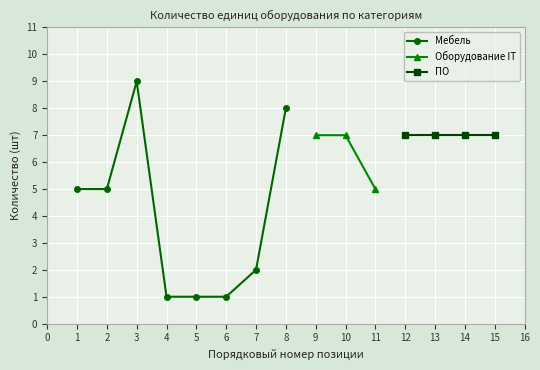

True or false: Оборудование IT and Мебель cross at least once.

False